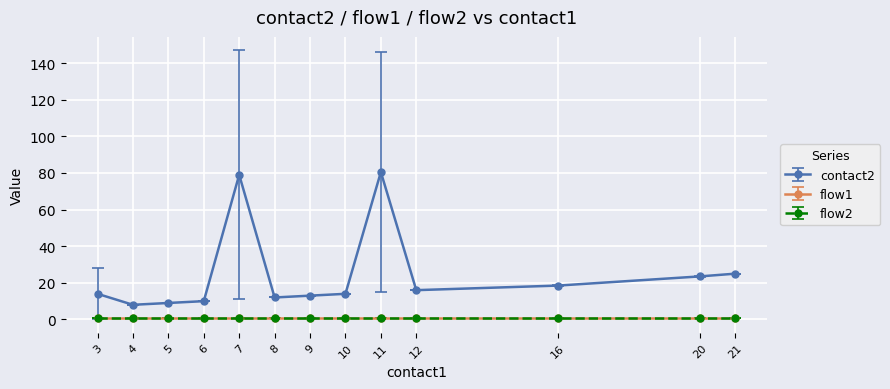

Is this an area chart (filled region under the line)?

No